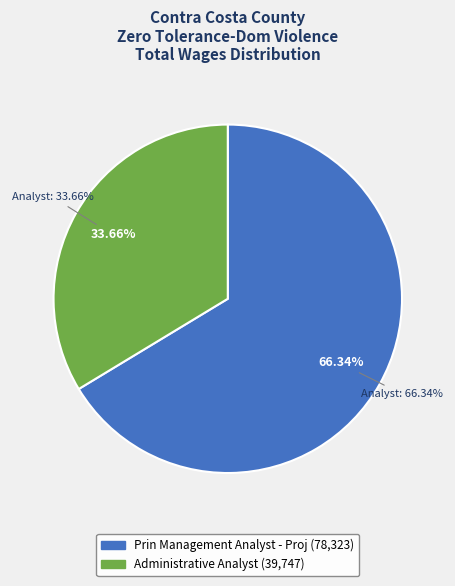

What percentage is the Administrative Analyst slice, to the nearest percent?

34%